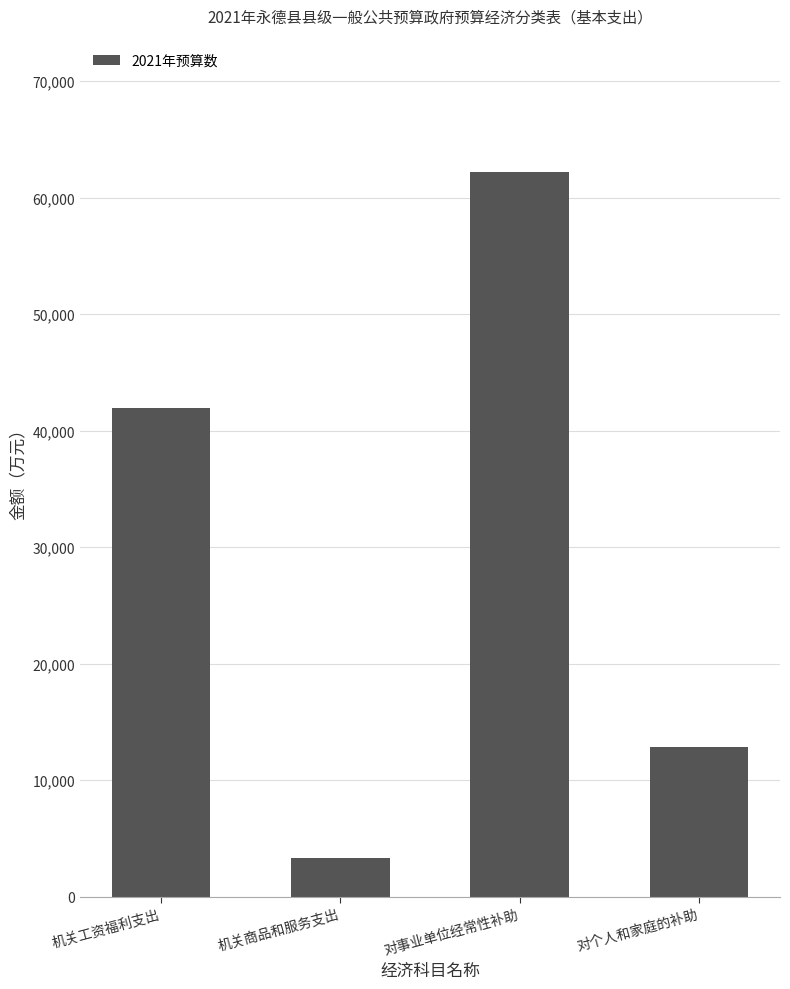

What is the label of the 3rd bar from the right?

机关商品和服务支出